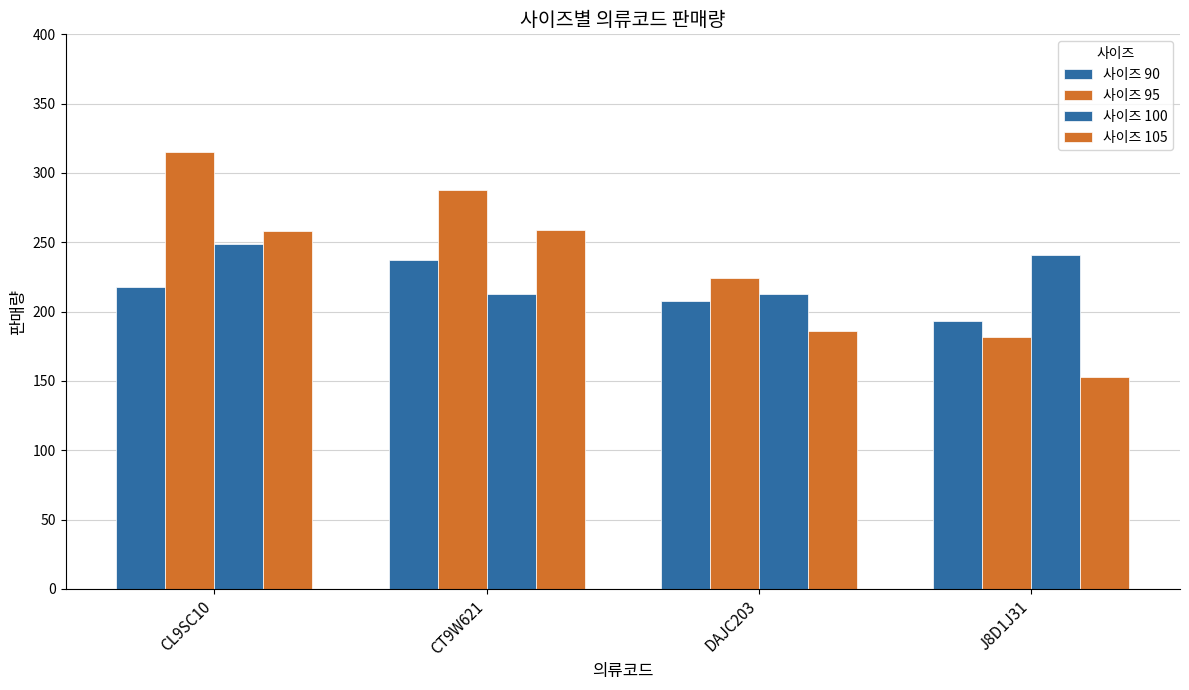

Reading left to right, extract all data points from this chart.

사이즈 90: 218	237	208	193
사이즈 95: 315	288	224	182
사이즈 100: 249	213	213	241
사이즈 105: 258	259	186	153